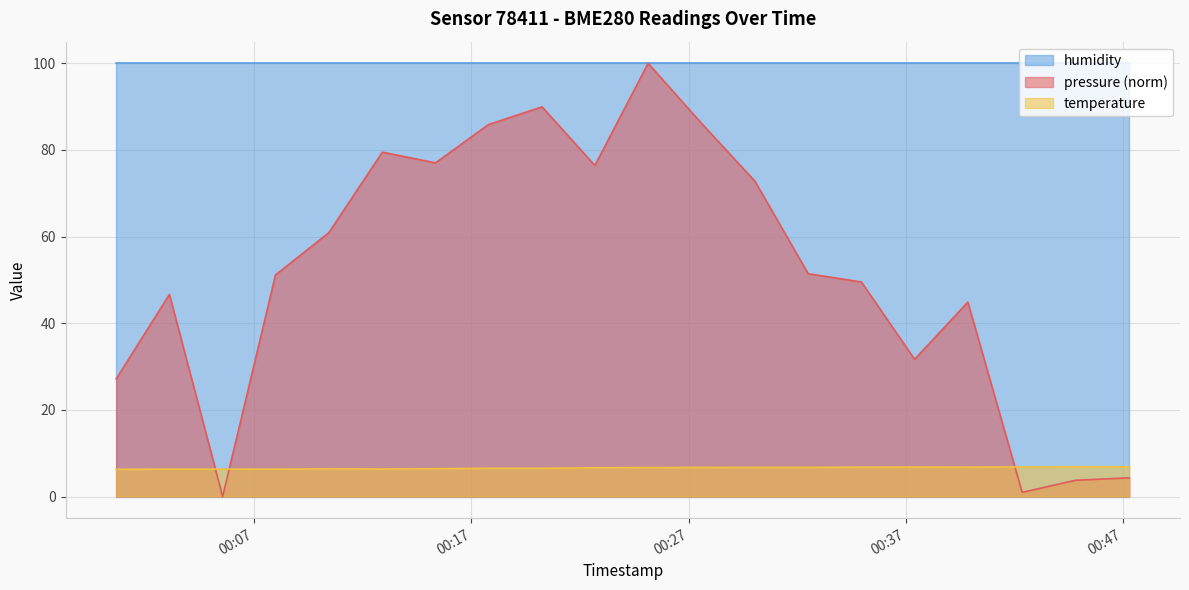

What is the lowest value of the temperature series?

6.3